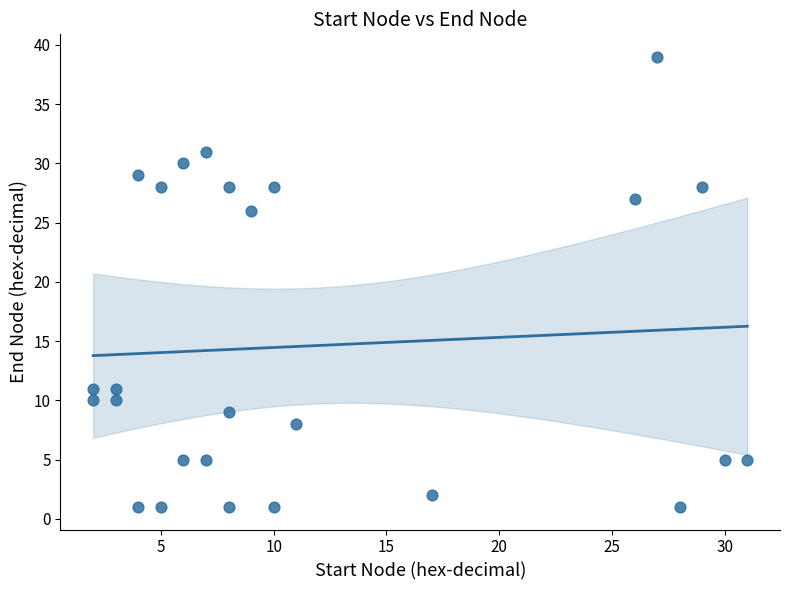

What is the range of X values (max minus min)?

29